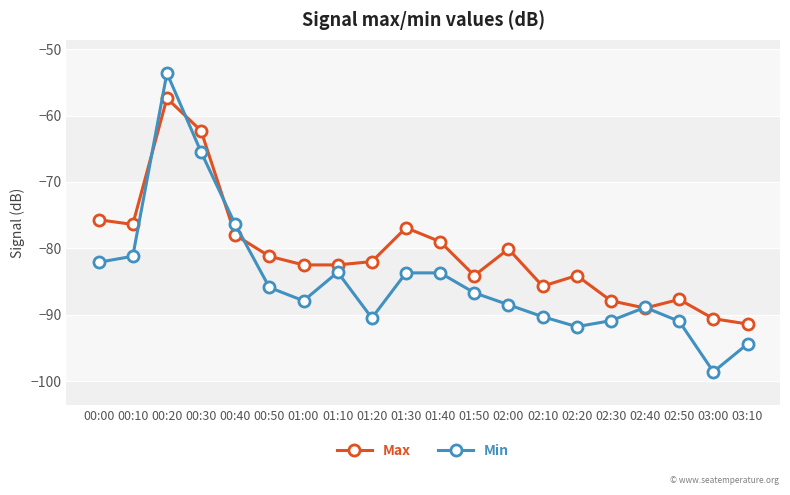

What are all the series names shown in the legend?

Max, Min